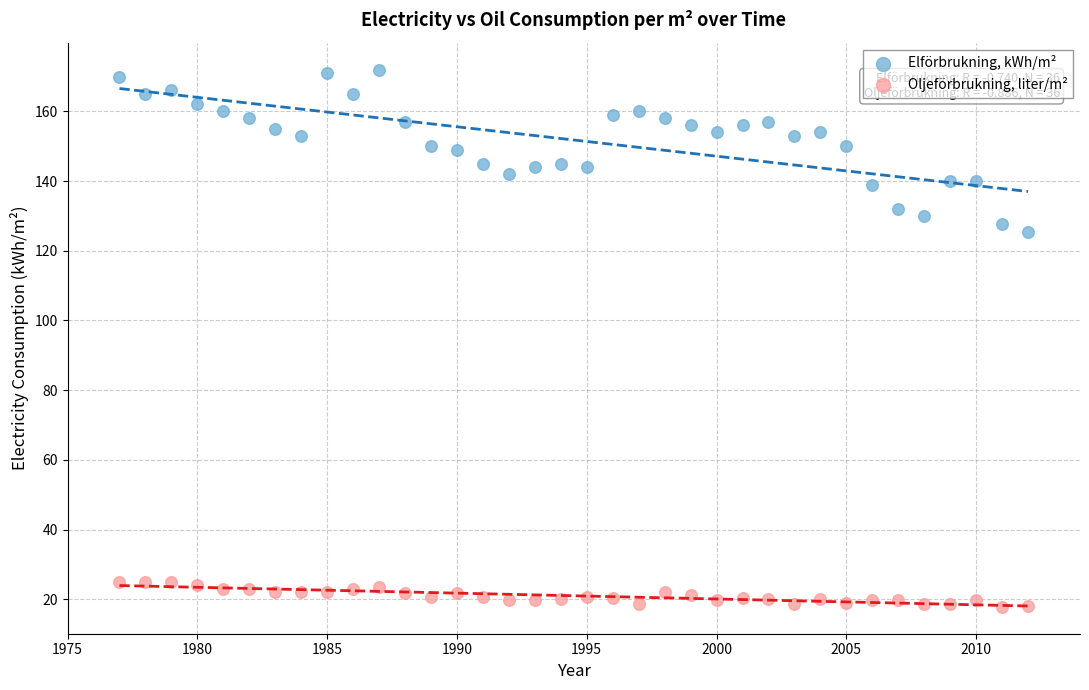

Which series contains the highest Y value?

Elförbrukning, kWh/m²